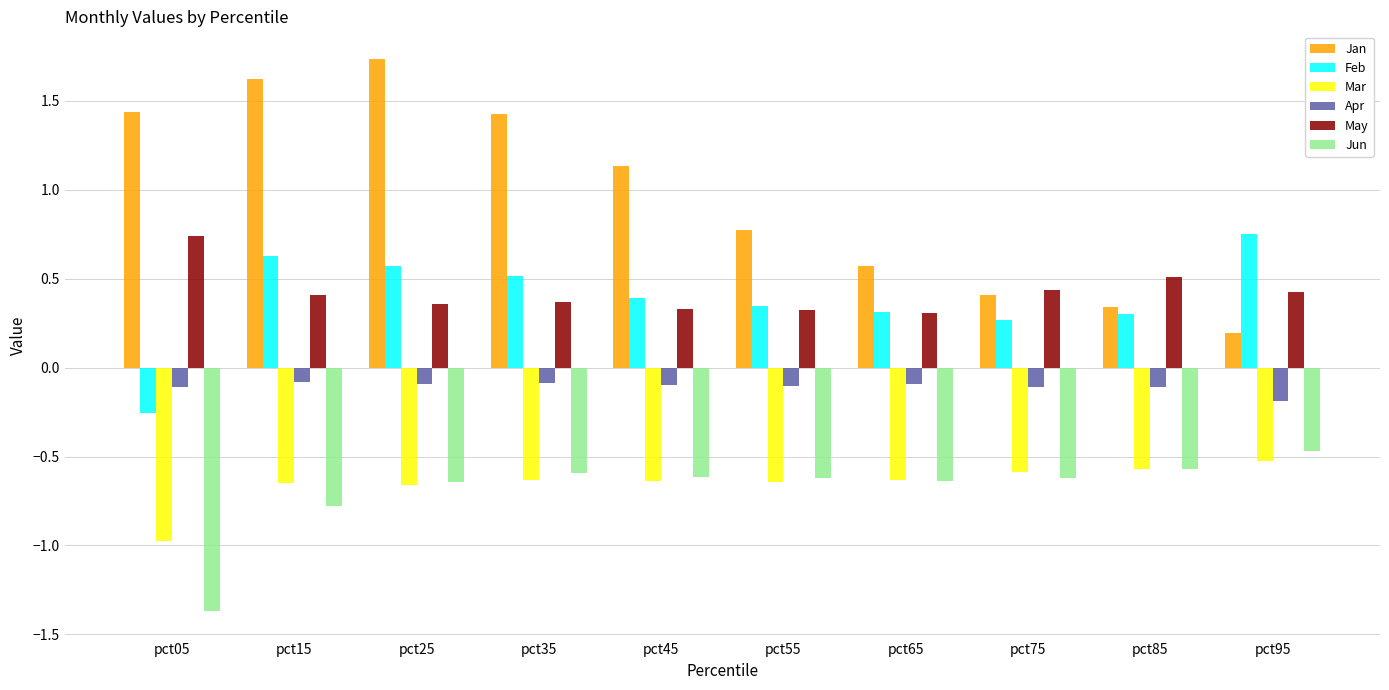

How many groups of bars are there?

10